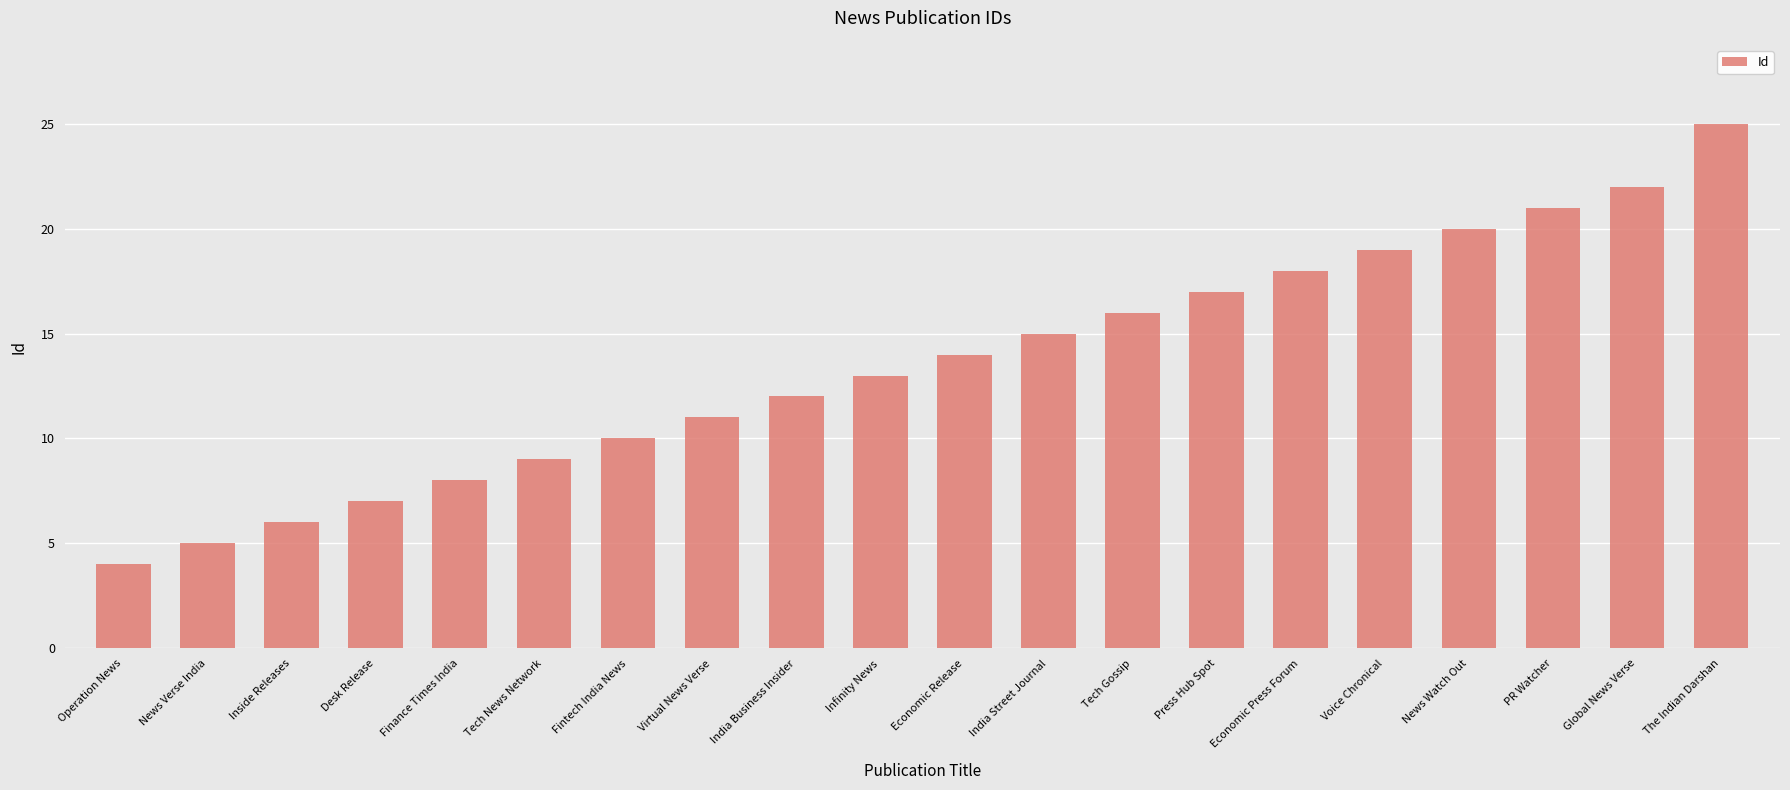

How many distinct data groups are displayed?

1